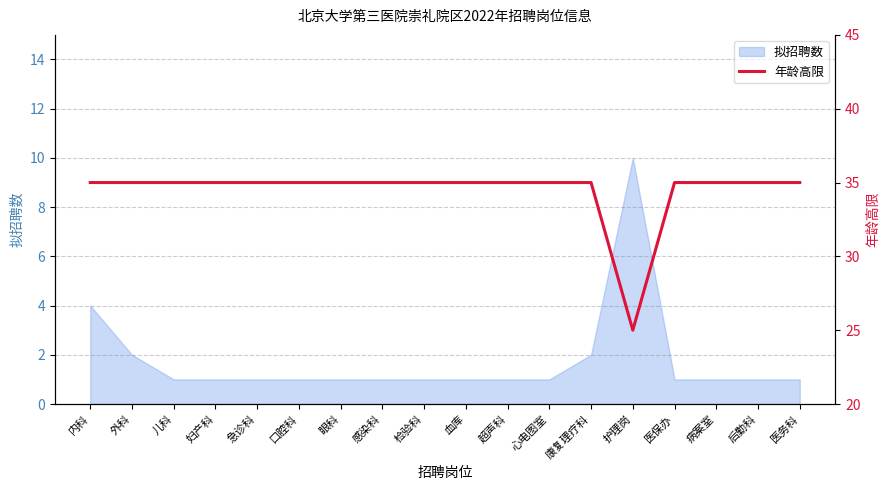

Which category has the highest value across all series?

内科